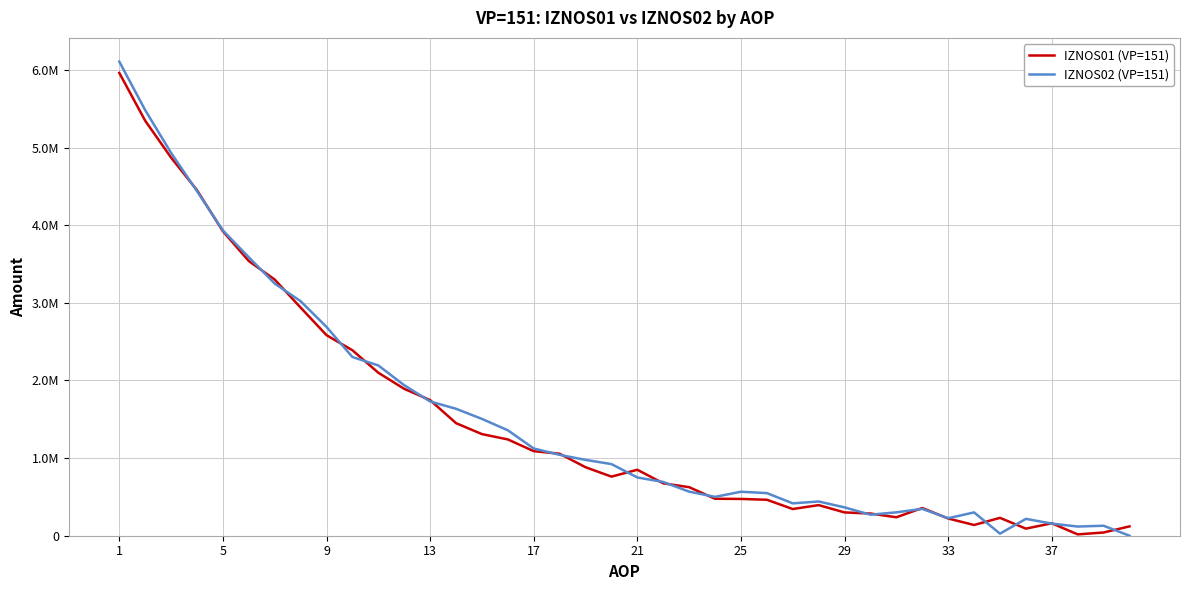

Where does the IZNOS02 (VP=151) series first go above 922824?

1